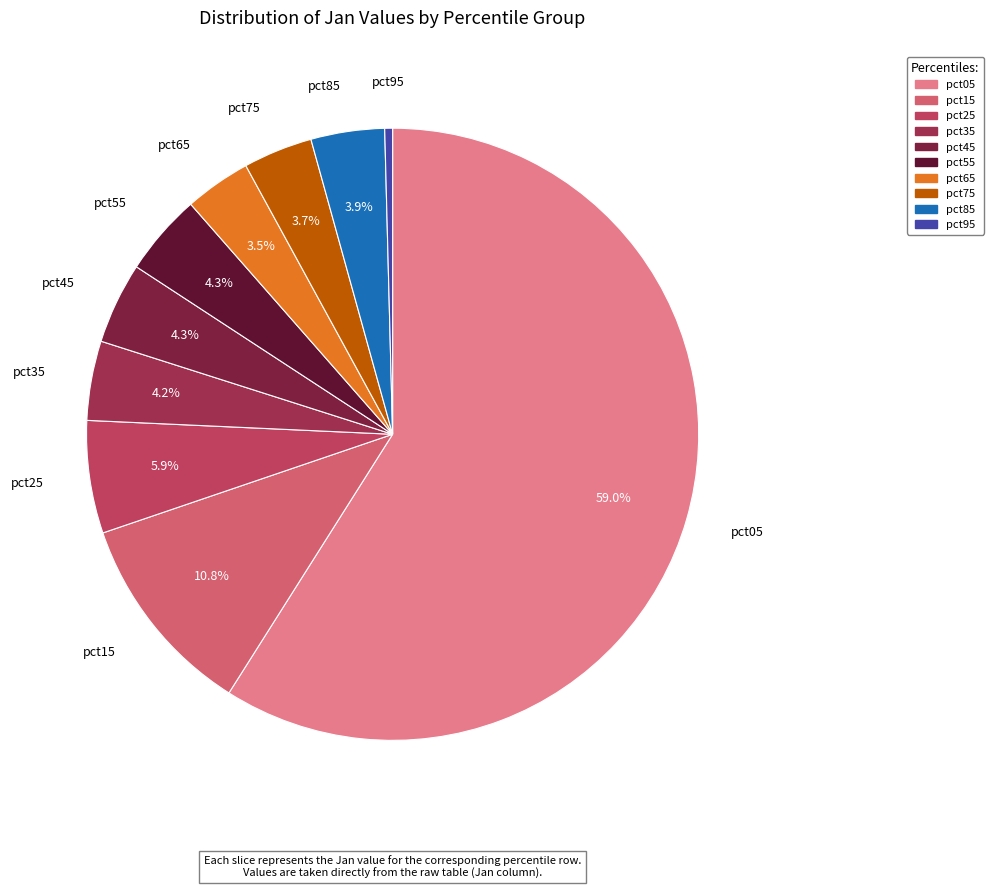

The pct35 slice represents 4% of the pie. True or false?

True